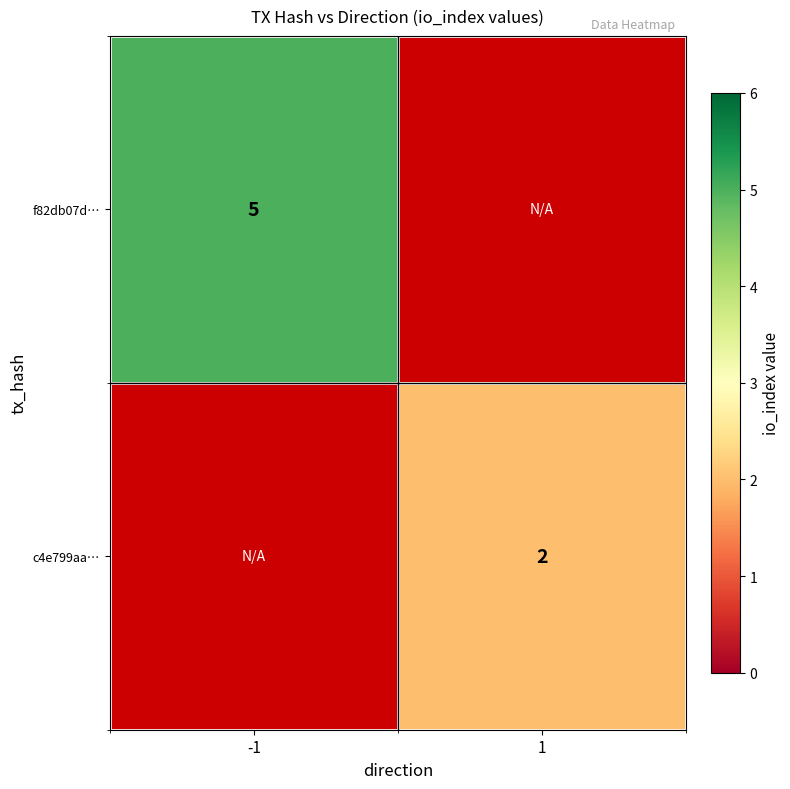

Is it true that f82db07d… equals 2 at -1?

False